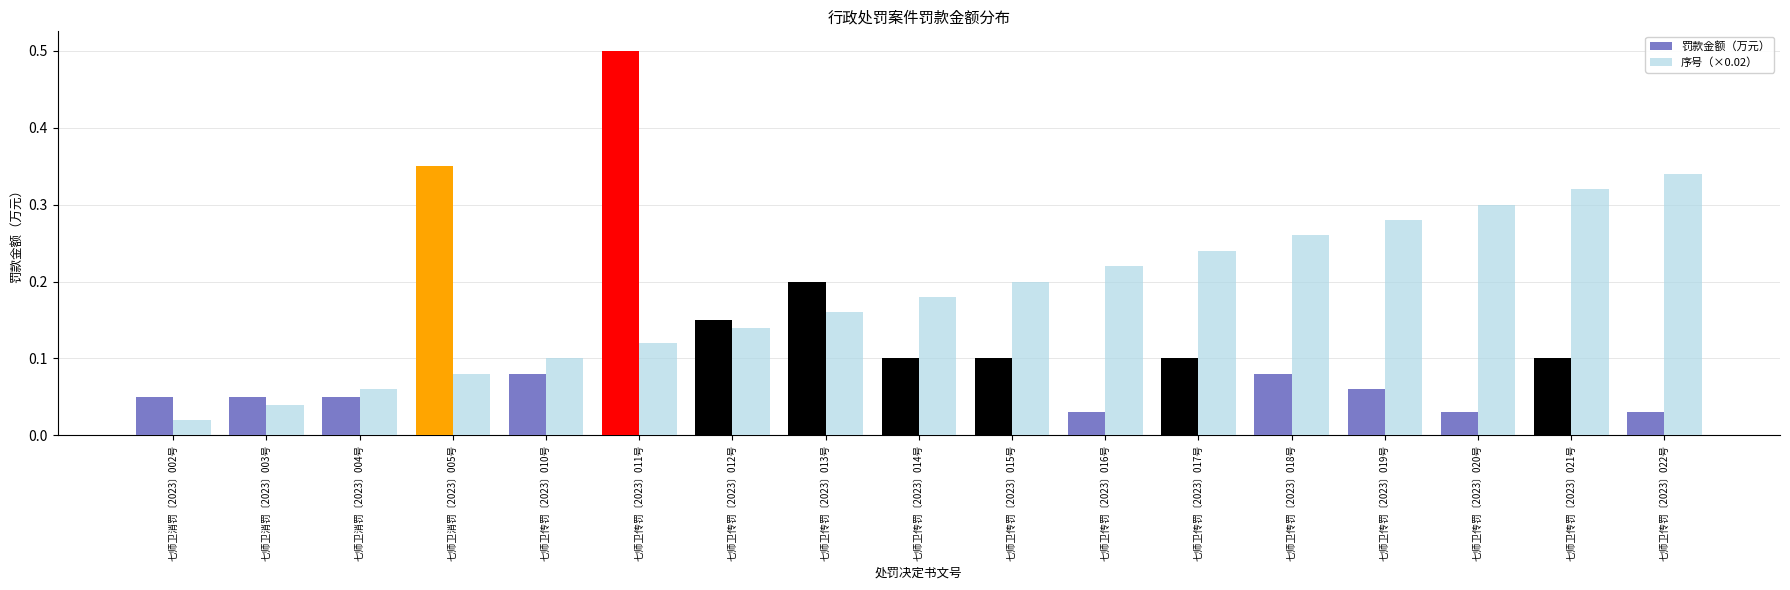

Count the number of data series in this chart.

2